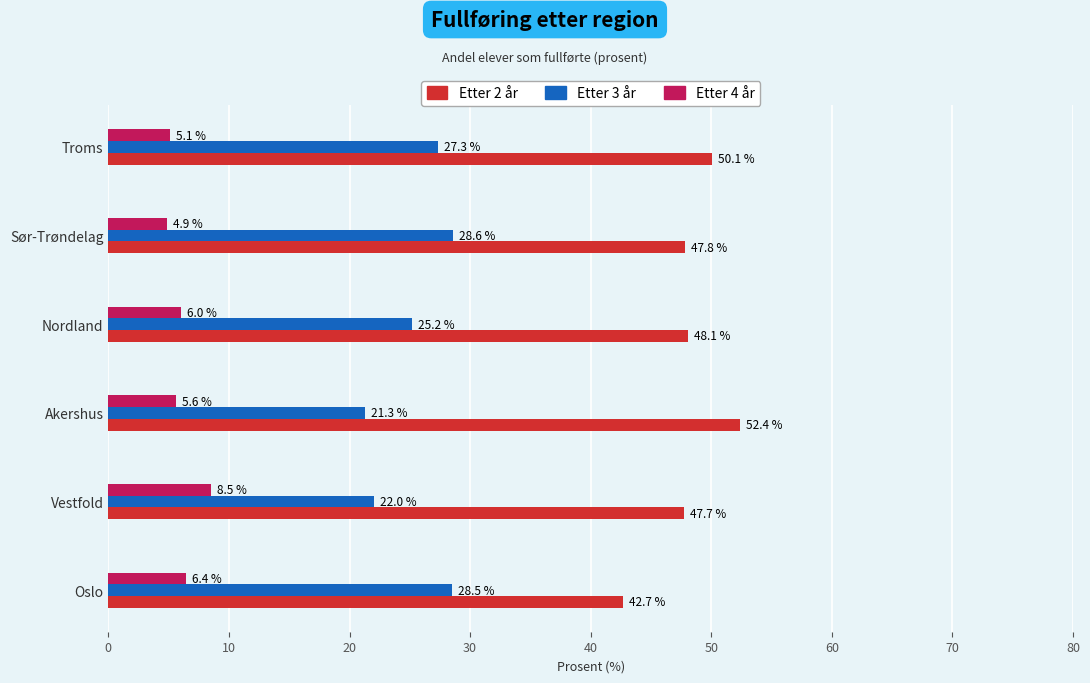

What is the difference between the second highest and second lowest values in the Etter 3 år series?

6.5